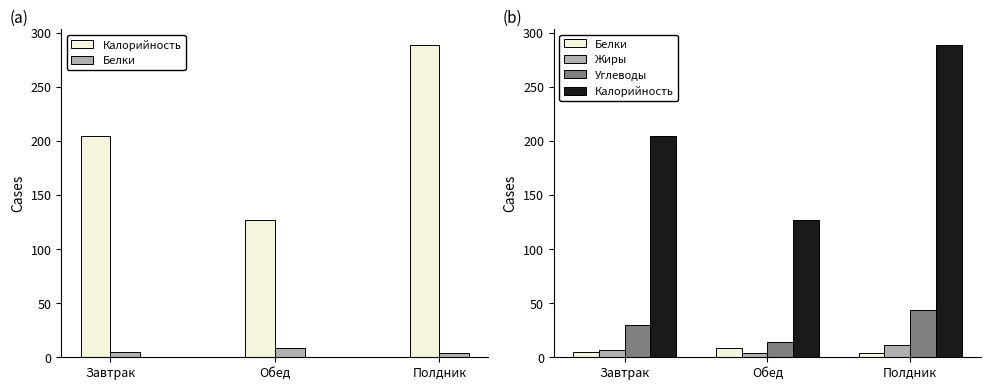

Which category has the lowest value across all series?

Полдник